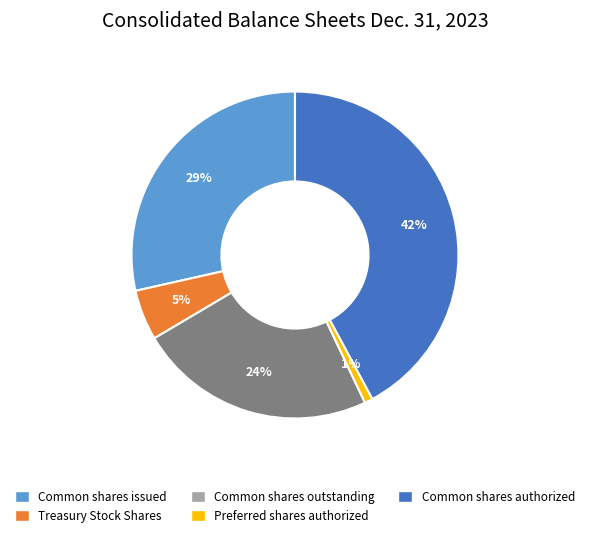

How many segments does this pie chart have?

5